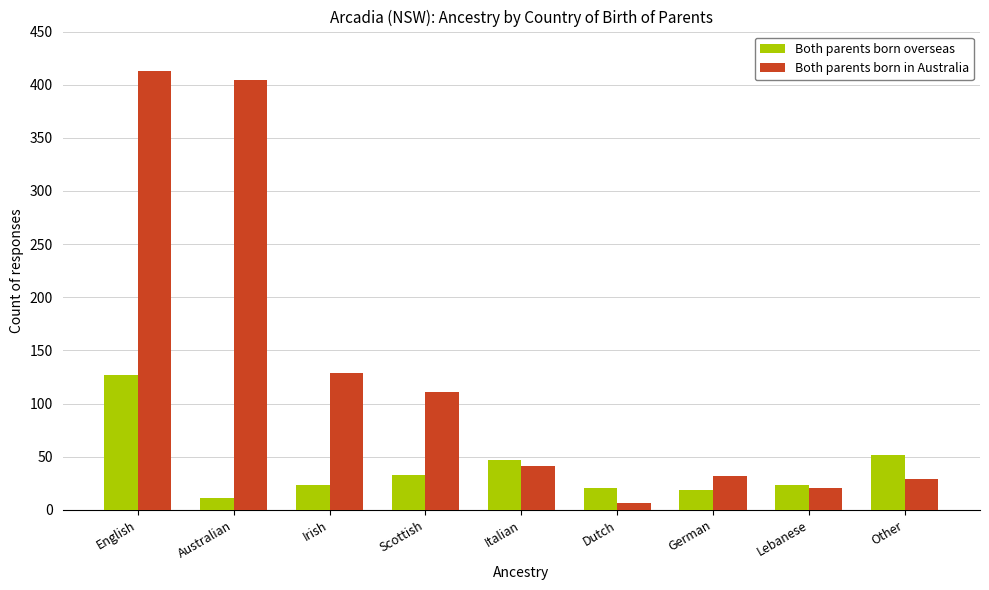

Which category has the lowest value in the Both parents born in Australia series?

Dutch